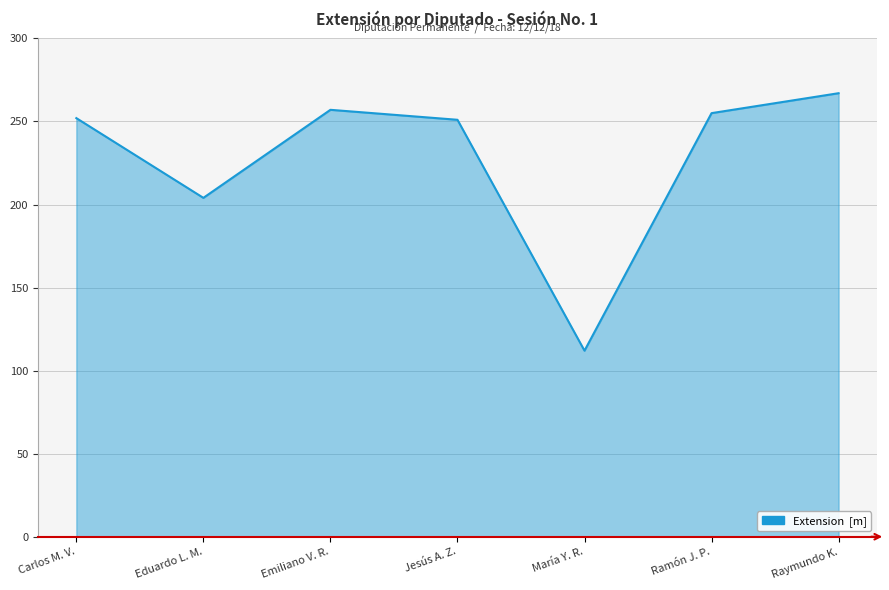

What is the change in value from Eduardo L. M. to Raymundo K.?

+63